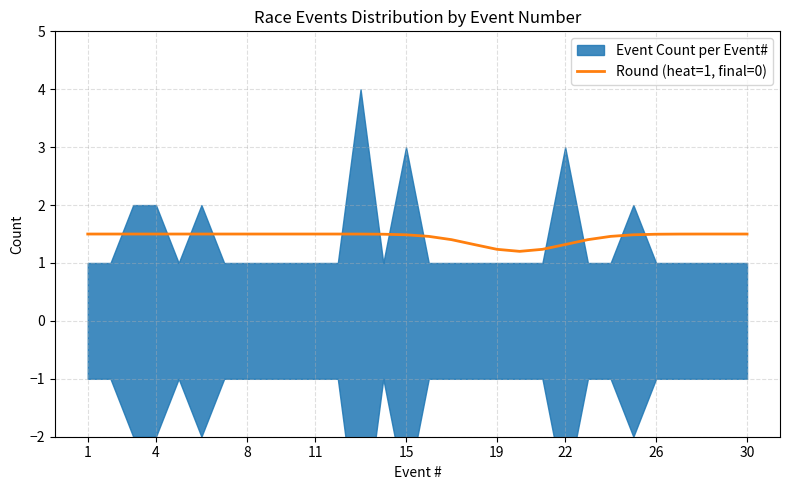

What is the maximum value for Round (heat=1, final=0)?

1.5